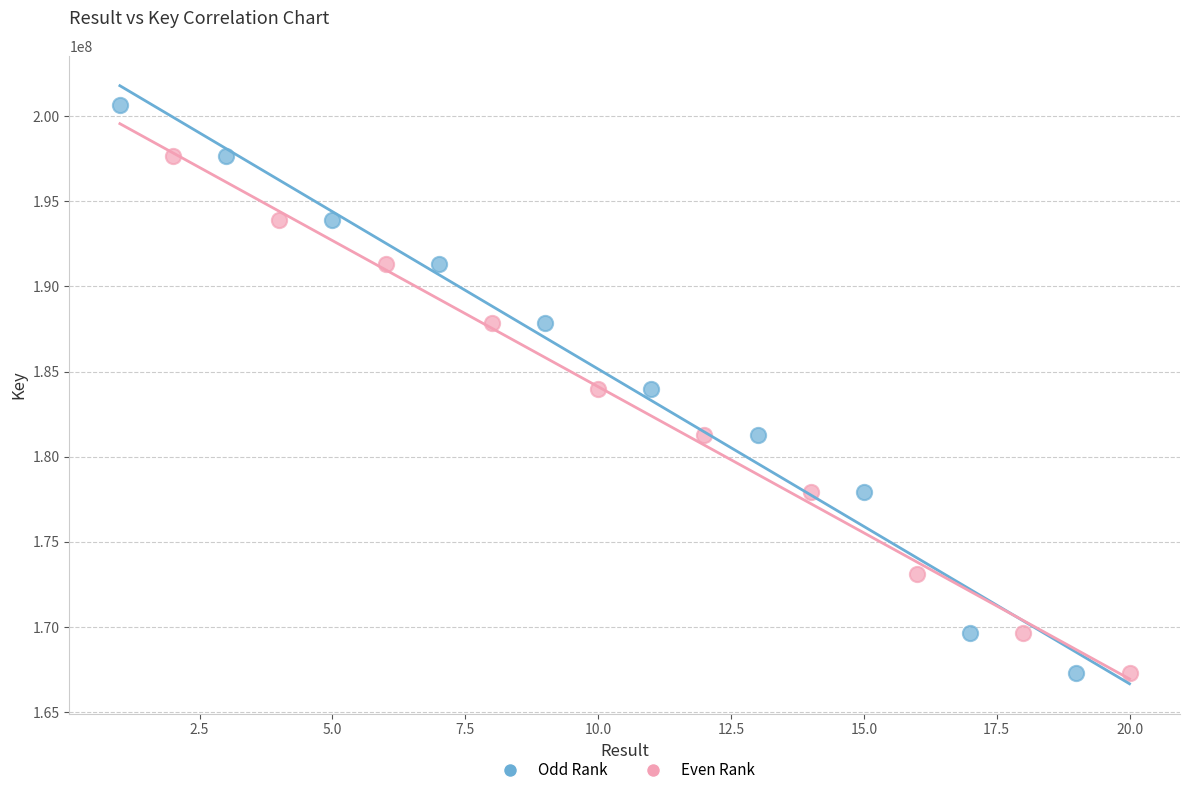

Which series has the largest Y range (max minus min)?

Odd Rank